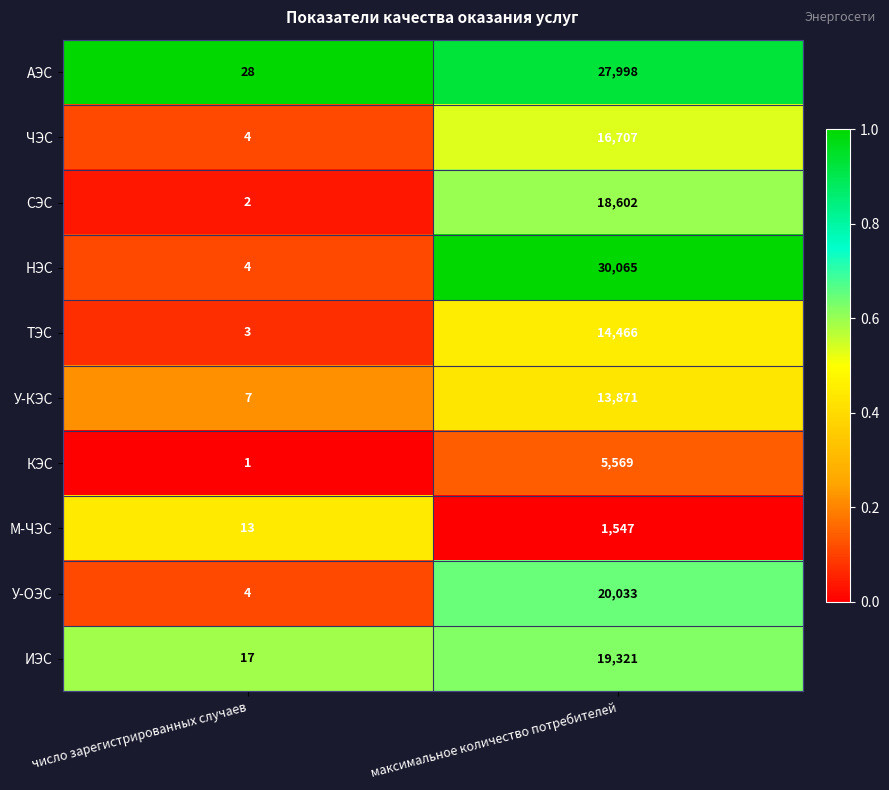

The value of АЭС at число зарегистрированных случаев is 28. True or false?

True